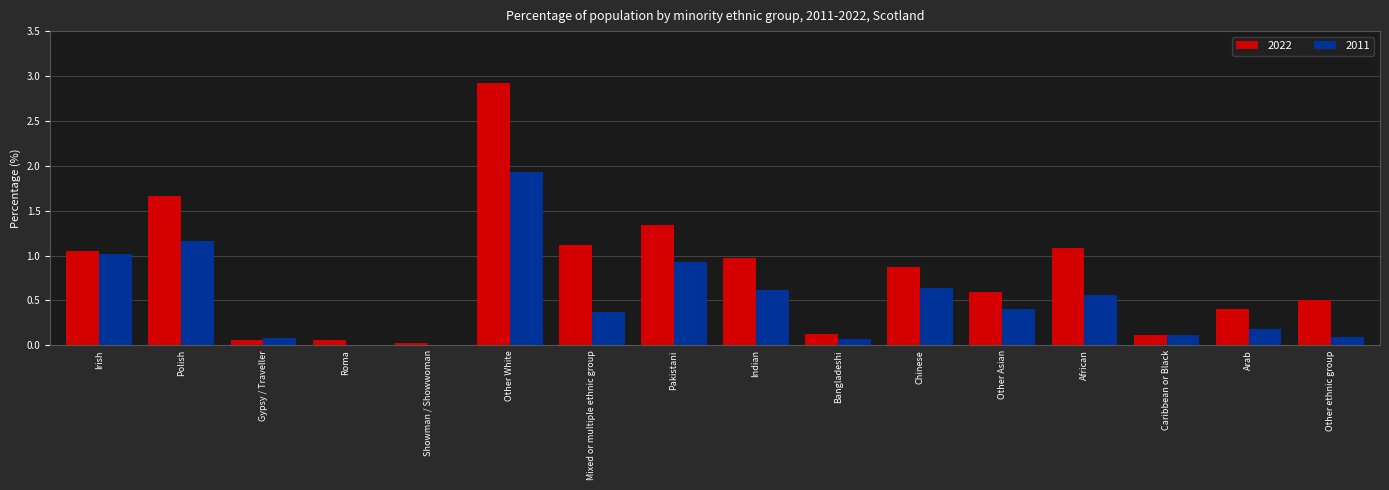

The 2022 series shows 1.9 at Mixed or multiple ethnic group. True or false?

False